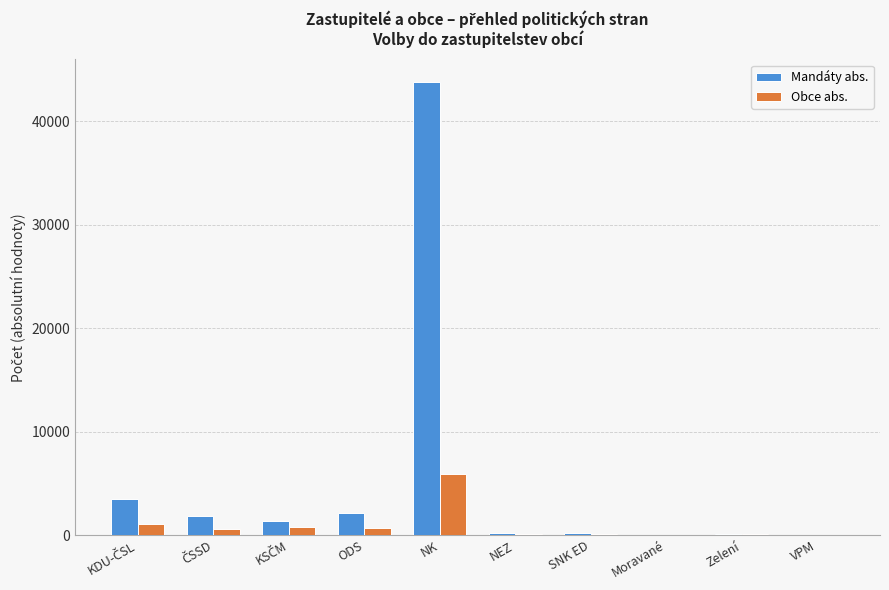

At which category is the sum across all series the highest?

NK